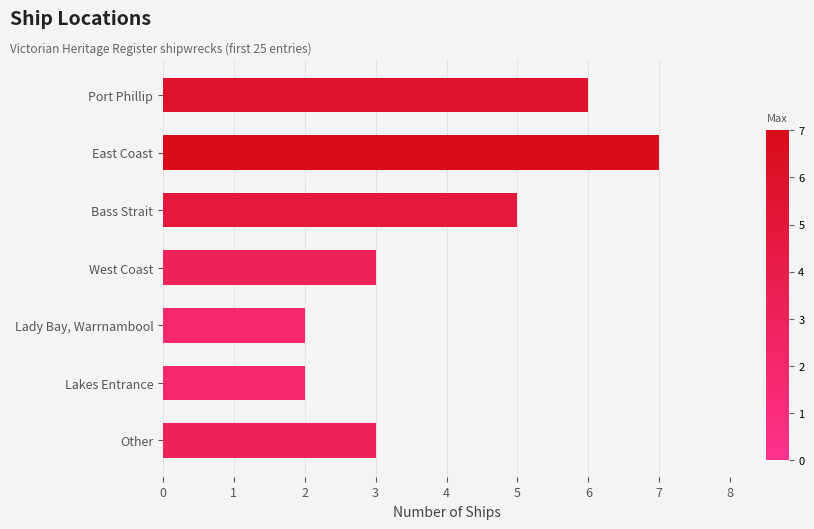

What is the label of the 3rd bar from the bottom?

Lady Bay, Warrnambool